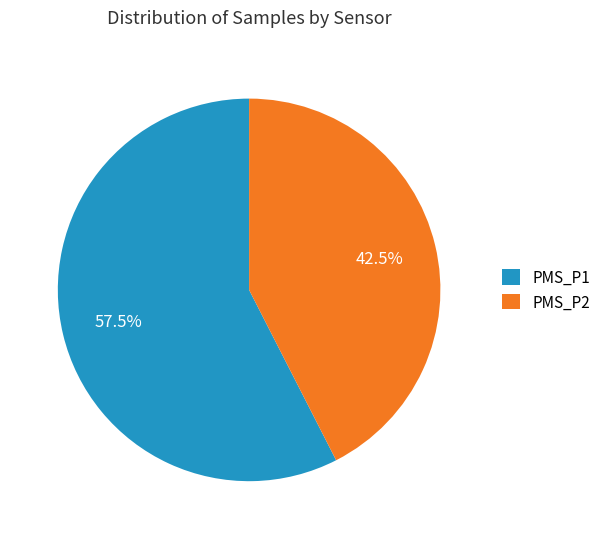

Which has a higher value, PMS_P2 or PMS_P1?

PMS_P1